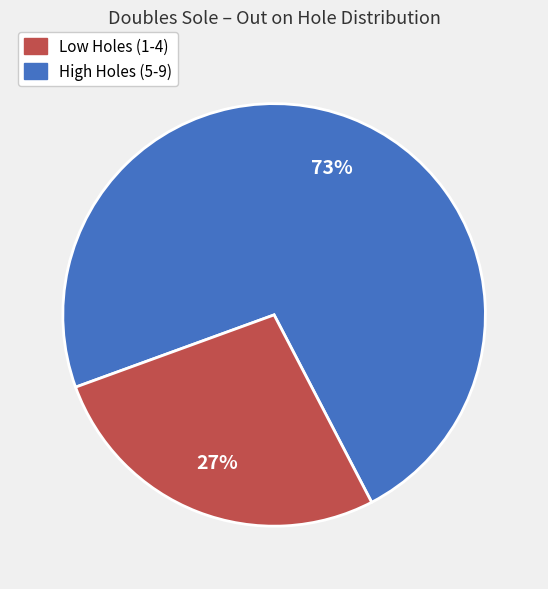

Count the number of slices in the pie.

2